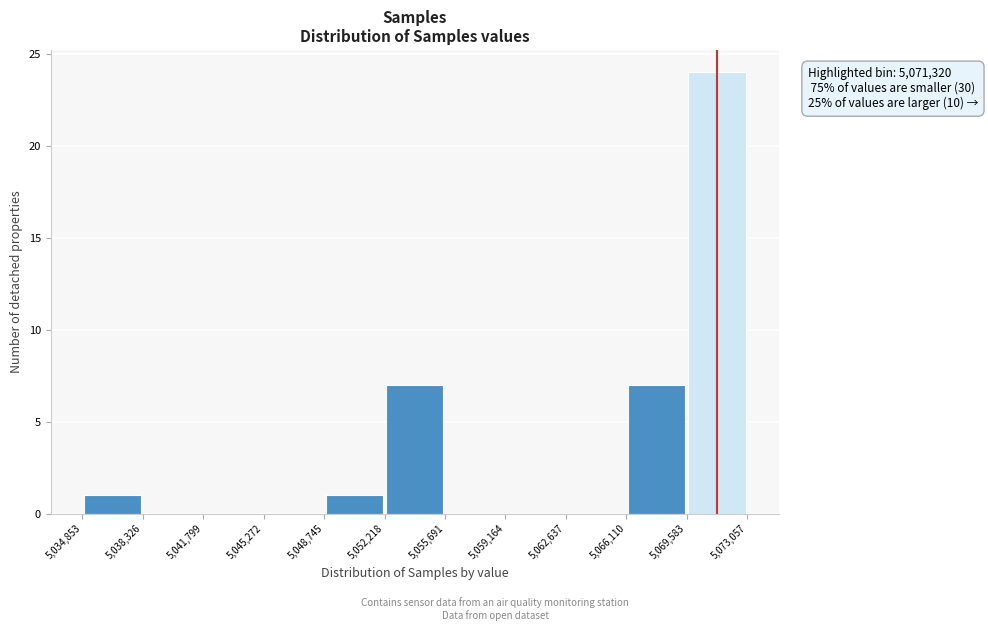

Over which range of the x-axis is the bar tallest?

5,069,583 to 5,073,057